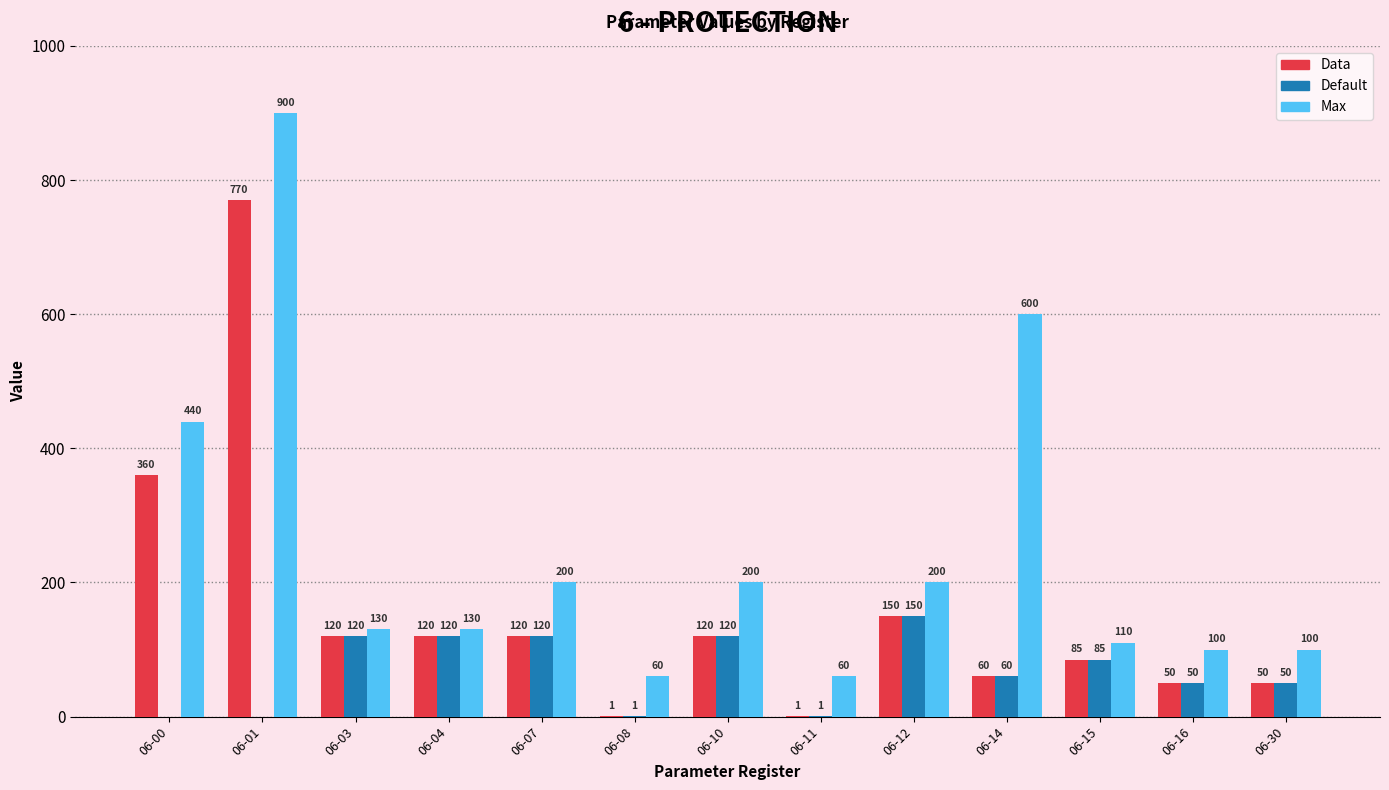

How many groups of bars are there?

13